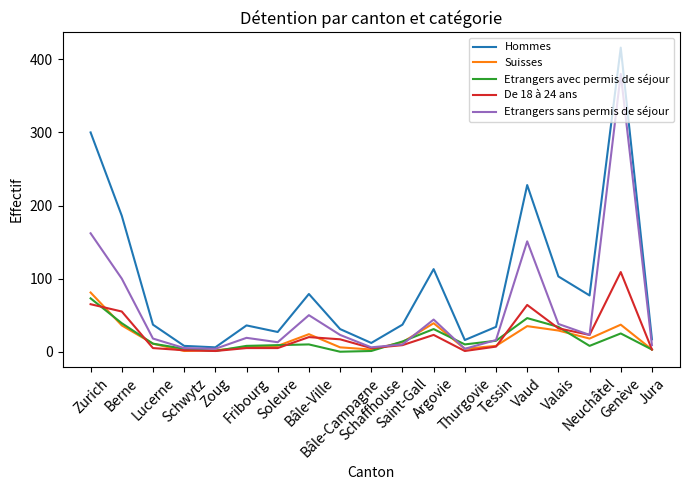

Count the number of data series in this chart.

5